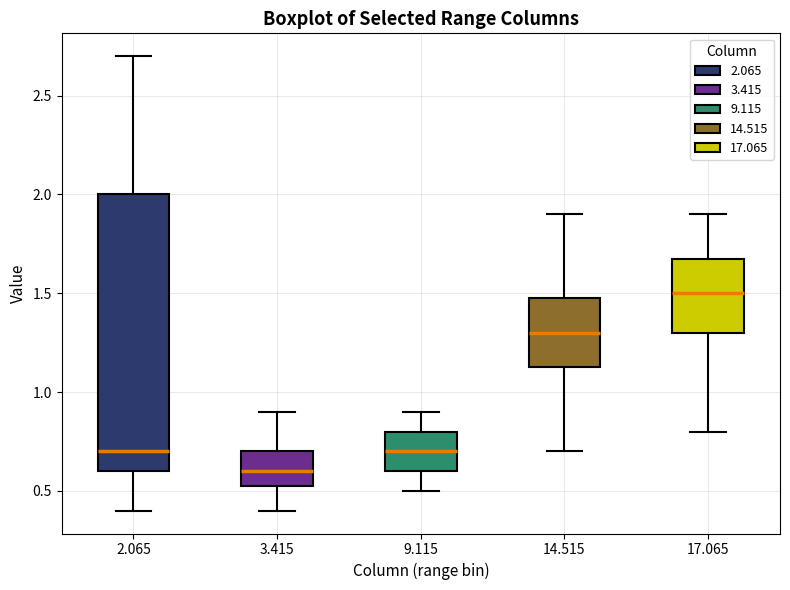

Reading left to right, read every box against the y-axis: the position of its median line, the range the box covers, and the ends of its whiskers. The values are not printed on the chart, so give them approximately, as read against the axis.

2.065: median 0.70, box 0.60 to 2.00, whiskers 0.40 to 2.70
3.415: median 0.60, box 0.55 to 0.70, whiskers 0.40 to 0.90
9.115: median 0.70, box 0.60 to 0.80, whiskers 0.50 to 0.90
14.515: median 1.30, box 1.15 to 1.50, whiskers 0.70 to 1.90
17.065: median 1.50, box 1.30 to 1.70, whiskers 0.80 to 1.90